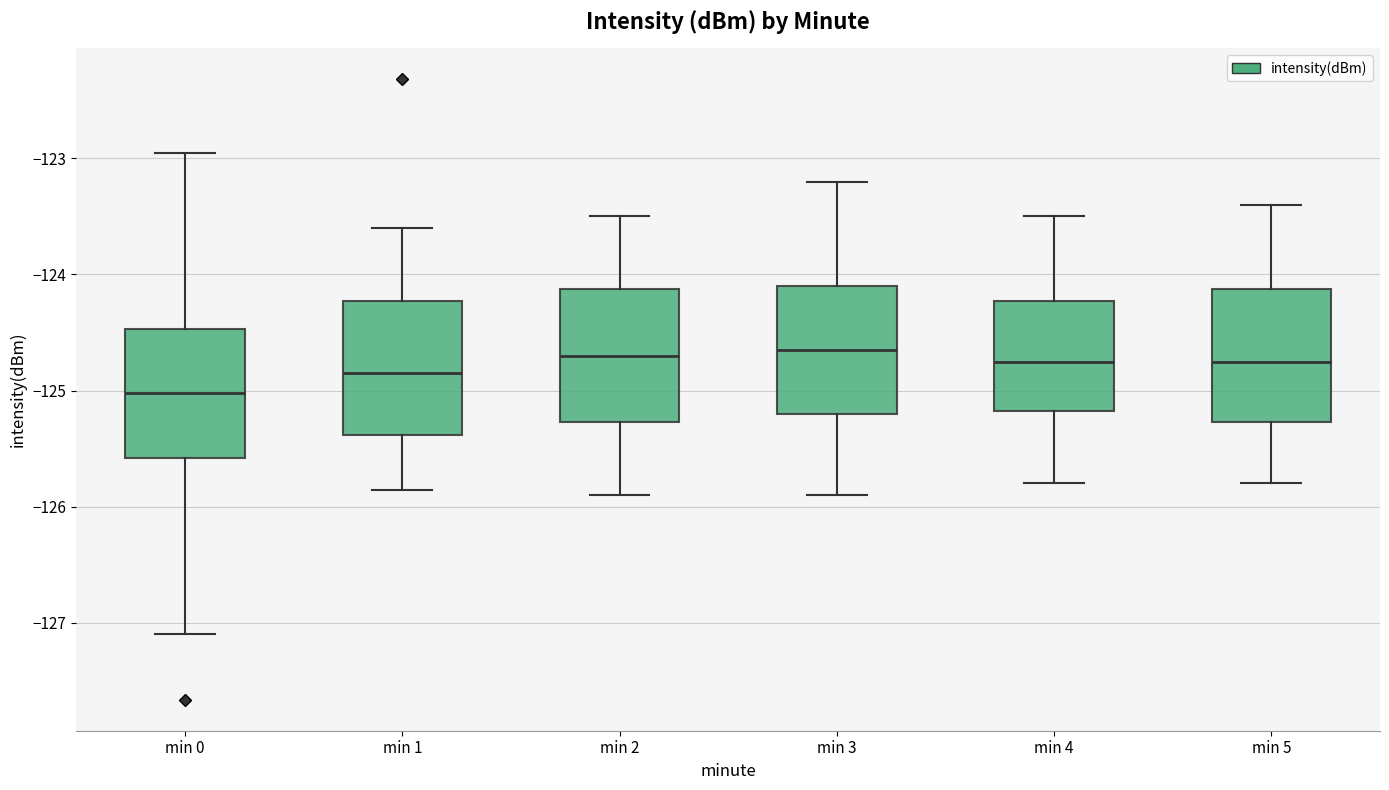

Reading left to right, transcribe this box plot: for each box, give where its median line is, the range the box spans, and where its two whiskers end, as read against the y-axis. The values are not printed on the chart, so give them approximately, as read against the axis.

min 0: median -125.0, box -125.6 to -124.5, whiskers -127.1 to -123.0
min 1: median -124.8, box -125.4 to -124.2, whiskers -125.9 to -123.6
min 2: median -124.7, box -125.3 to -124.1, whiskers -125.9 to -123.5
min 3: median -124.6, box -125.2 to -124.1, whiskers -125.9 to -123.2
min 4: median -124.7, box -125.2 to -124.2, whiskers -125.8 to -123.5
min 5: median -124.7, box -125.3 to -124.1, whiskers -125.8 to -123.4